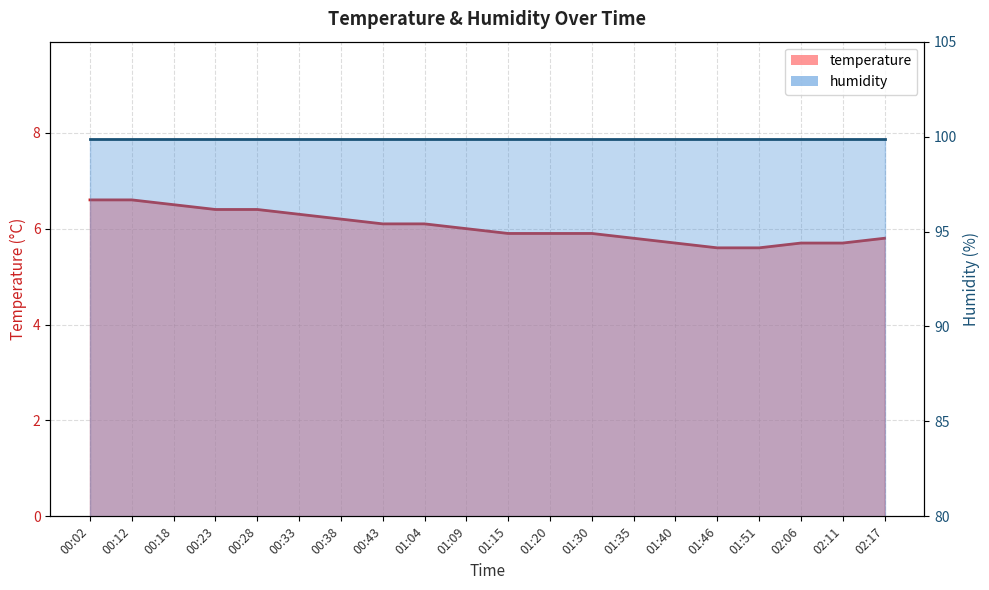

True or false: there are more than 0 points higher than both neighbors.

False